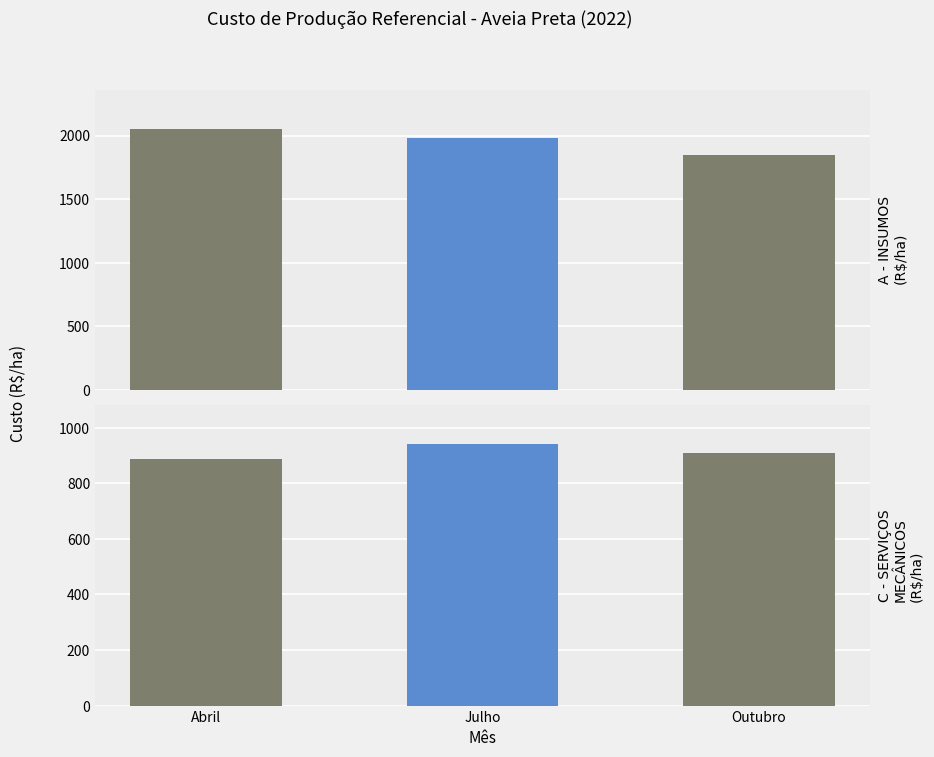

Which series has the largest total across all categories?

A - INSUMOS